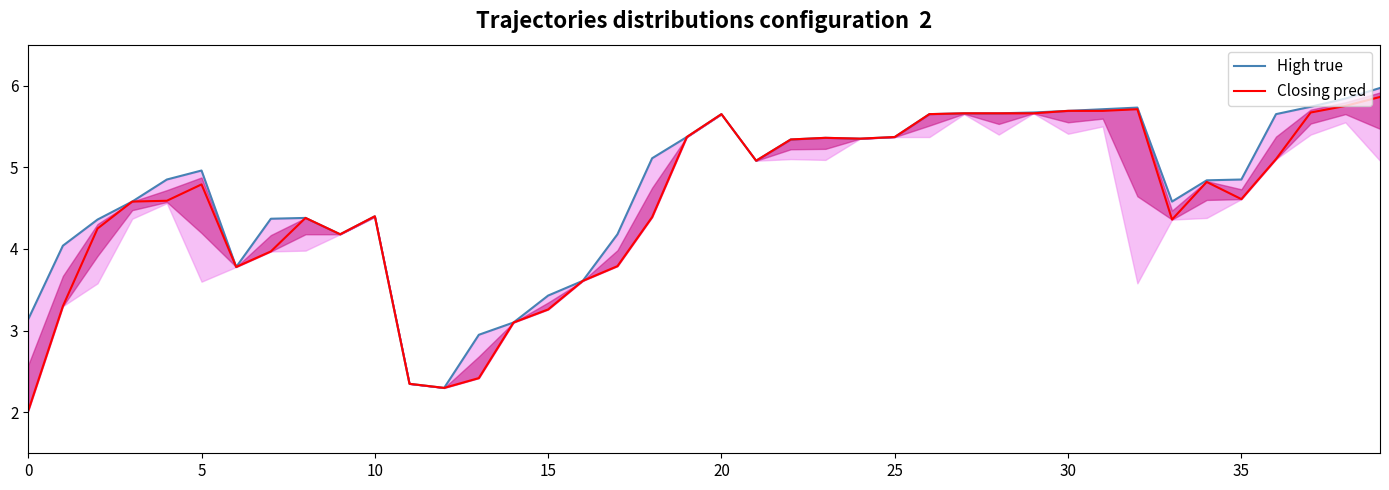

What is the value of the Closing pred point at the 3rd from the left?

4.2